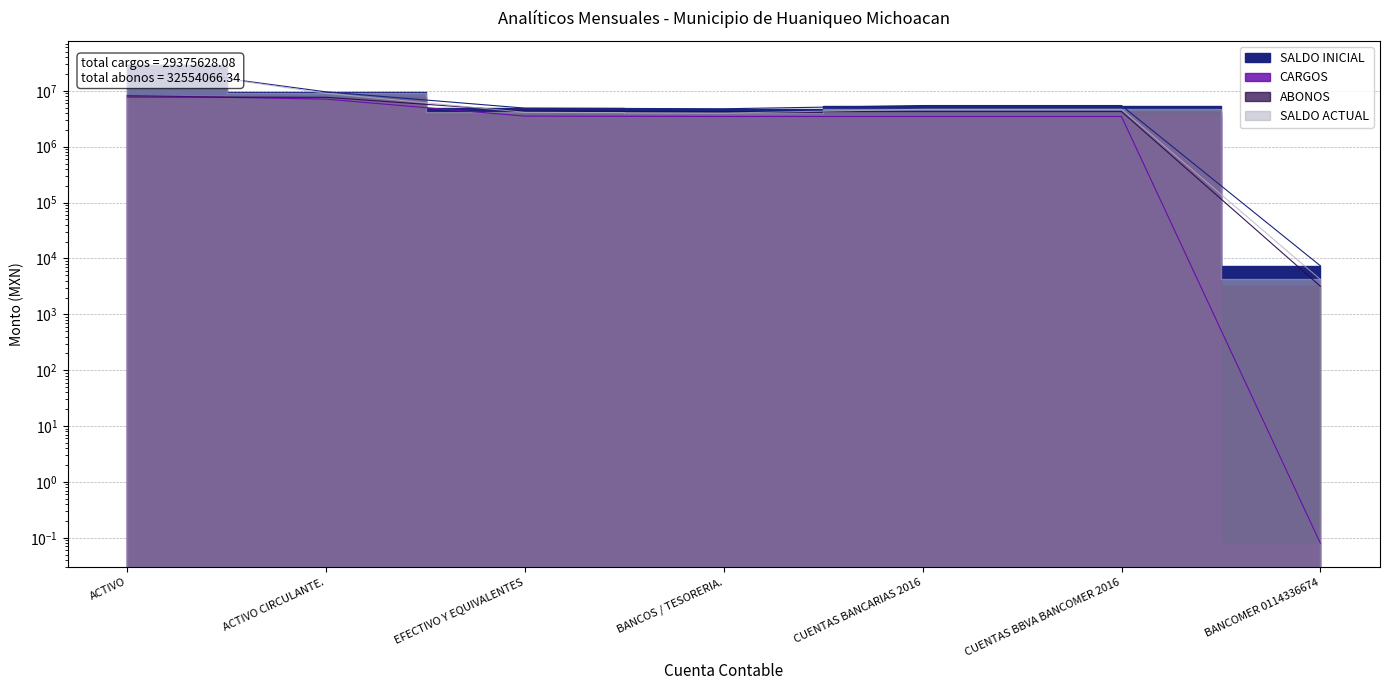

Reading left to right, list all the values displayed in this chart.

SALDO INICIAL: 28677379.6	9601606.5	4913356.6	4783606.5	5467953.6	5468301.6	7404.5
CARGOS: 8292852.1	7114002.6	3532681.3	3478697.3	3478697.3	3478697.3	0.1
ABONOS: 7792365.4	7671998.5	4310312.3	4258734.3	4258734.3	4258734.3	3187.2
SALDO ACTUAL: 29177866.4	9043610.7	4135725.6	4003569.5	4687916.6	4688264.6	4217.4